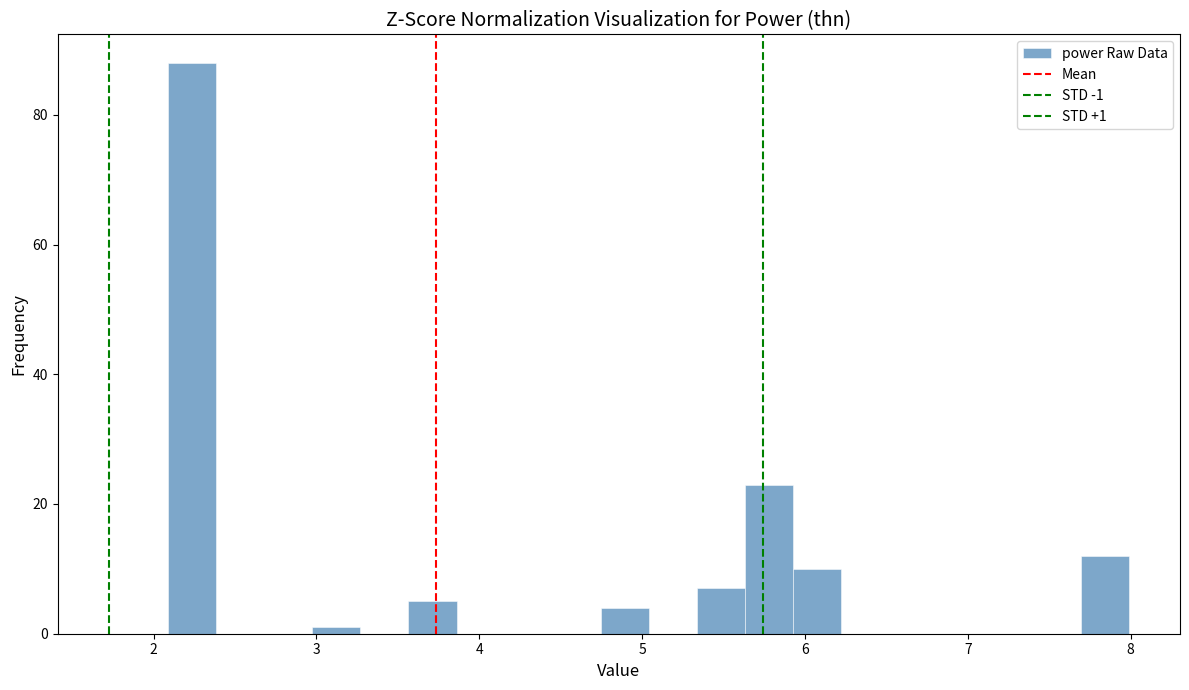

Read against the x-axis, roughly where is the centre of the tallest bar?

2.2